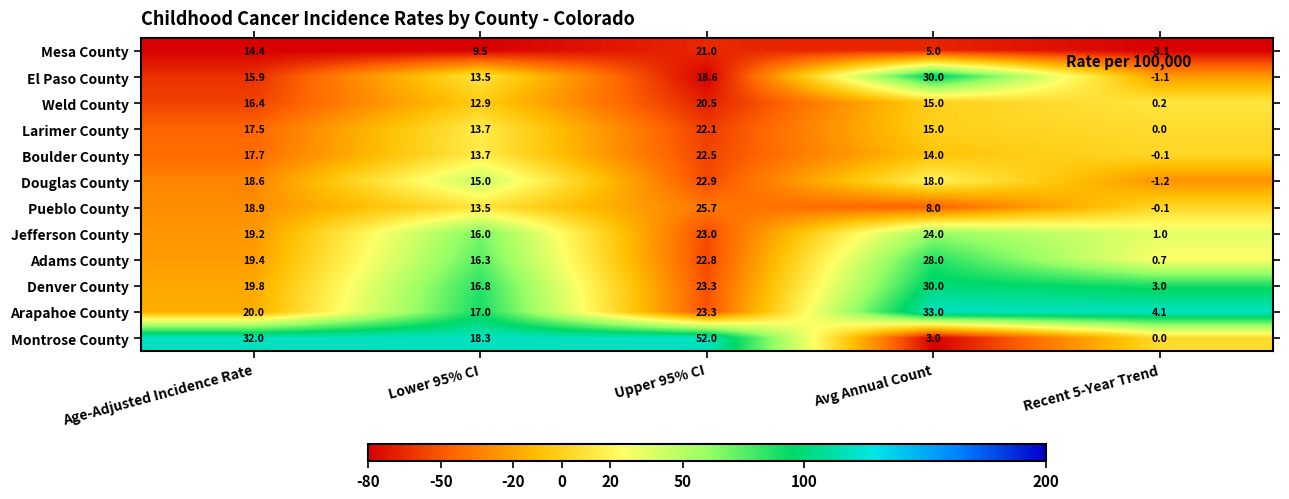

True or false: Mesa County has a value of 10.6 at Upper 95% CI.

False